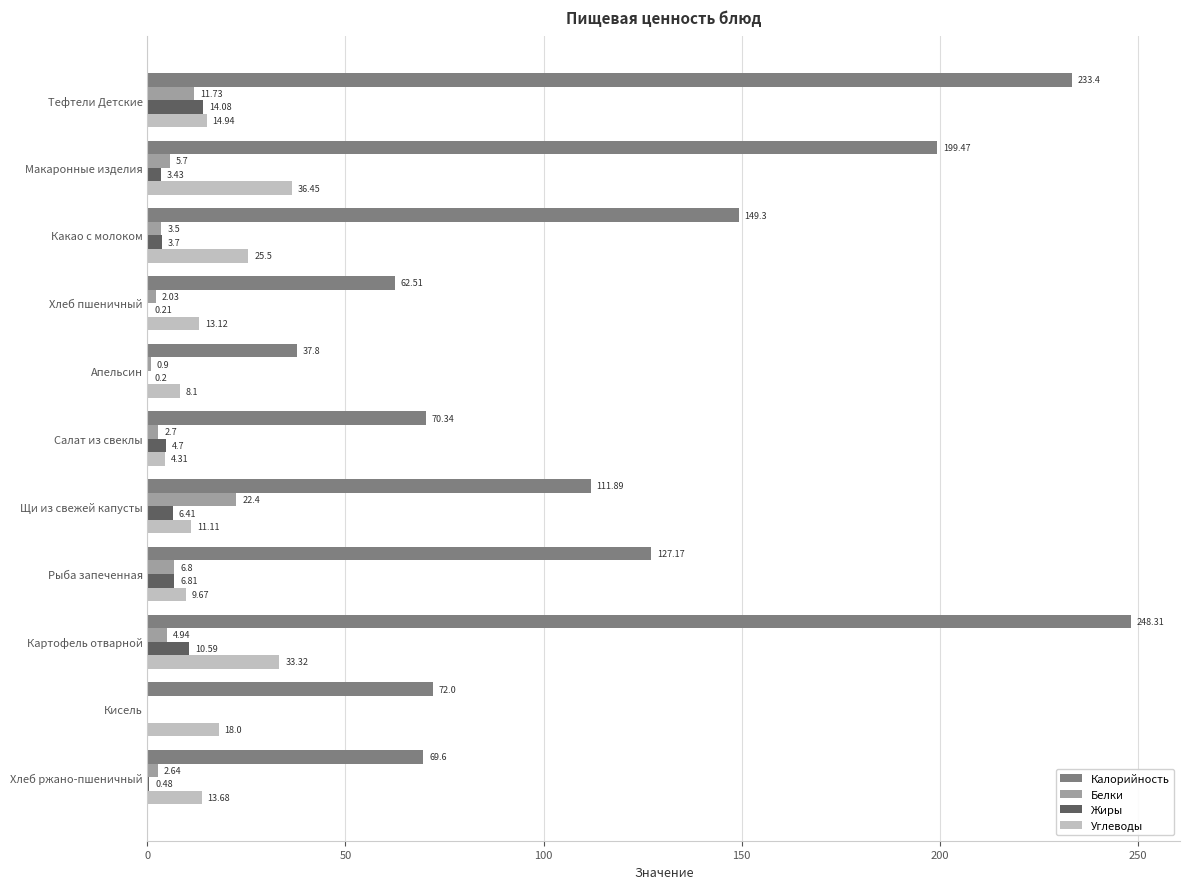

What are all the series names shown in the legend?

Калорийность, Белки, Жиры, Углеводы